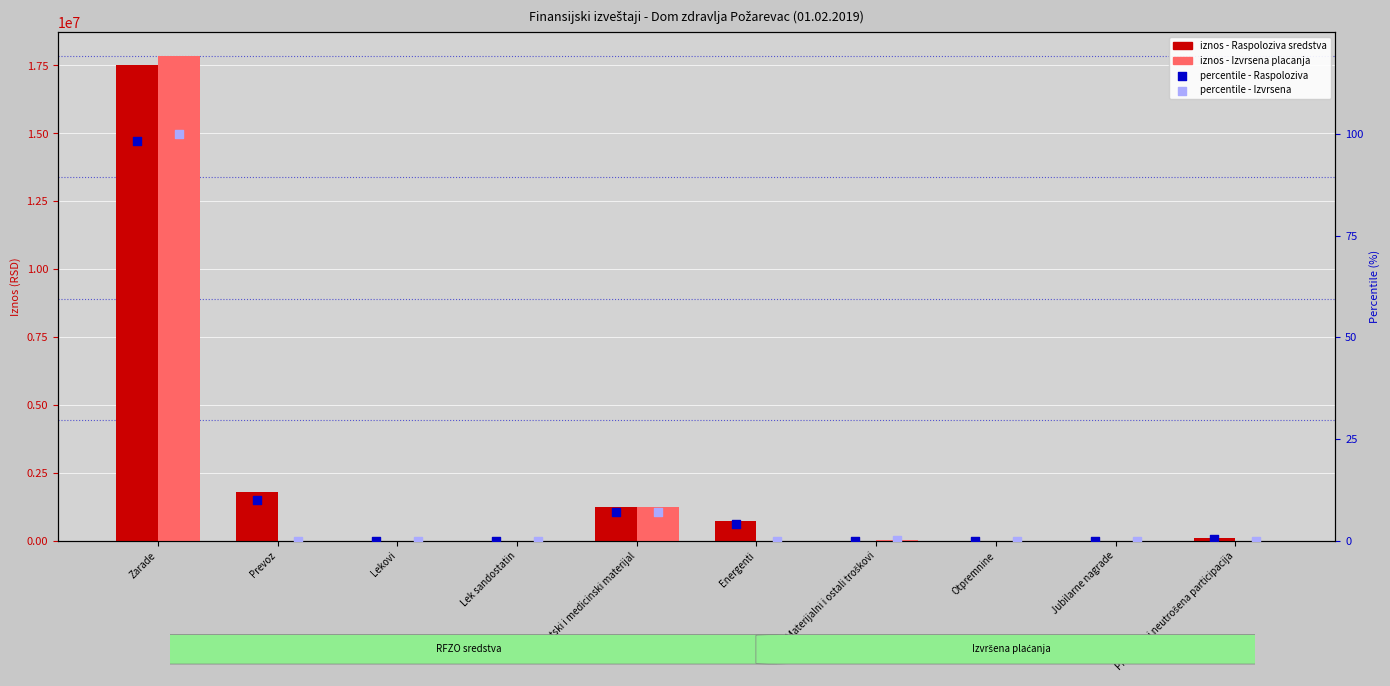

Which series has the largest Y range (max minus min)?

Izvrsena placanja